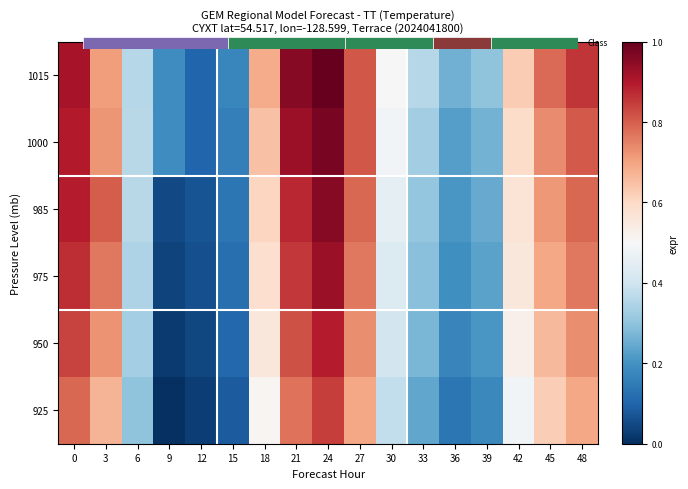

How many data points does each series have?

17